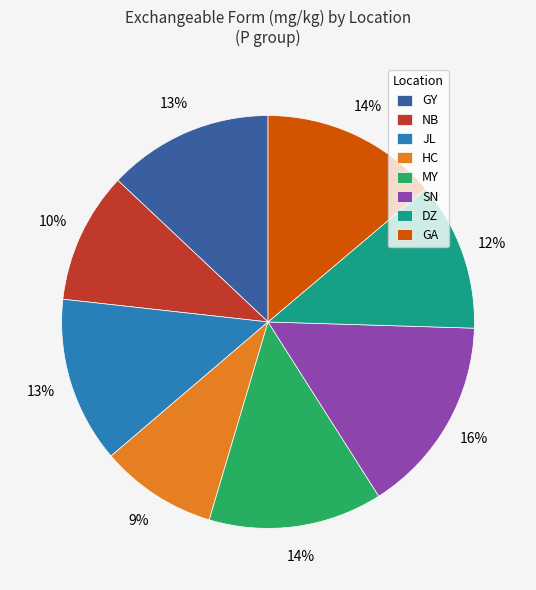

Which has a higher value, GA or SN?

SN